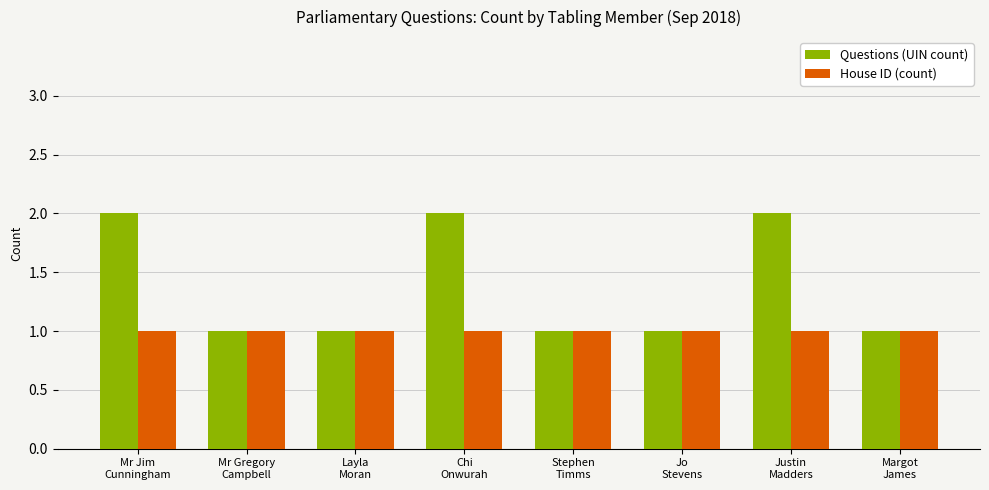

What position from the left is Jo
Stevens?

6